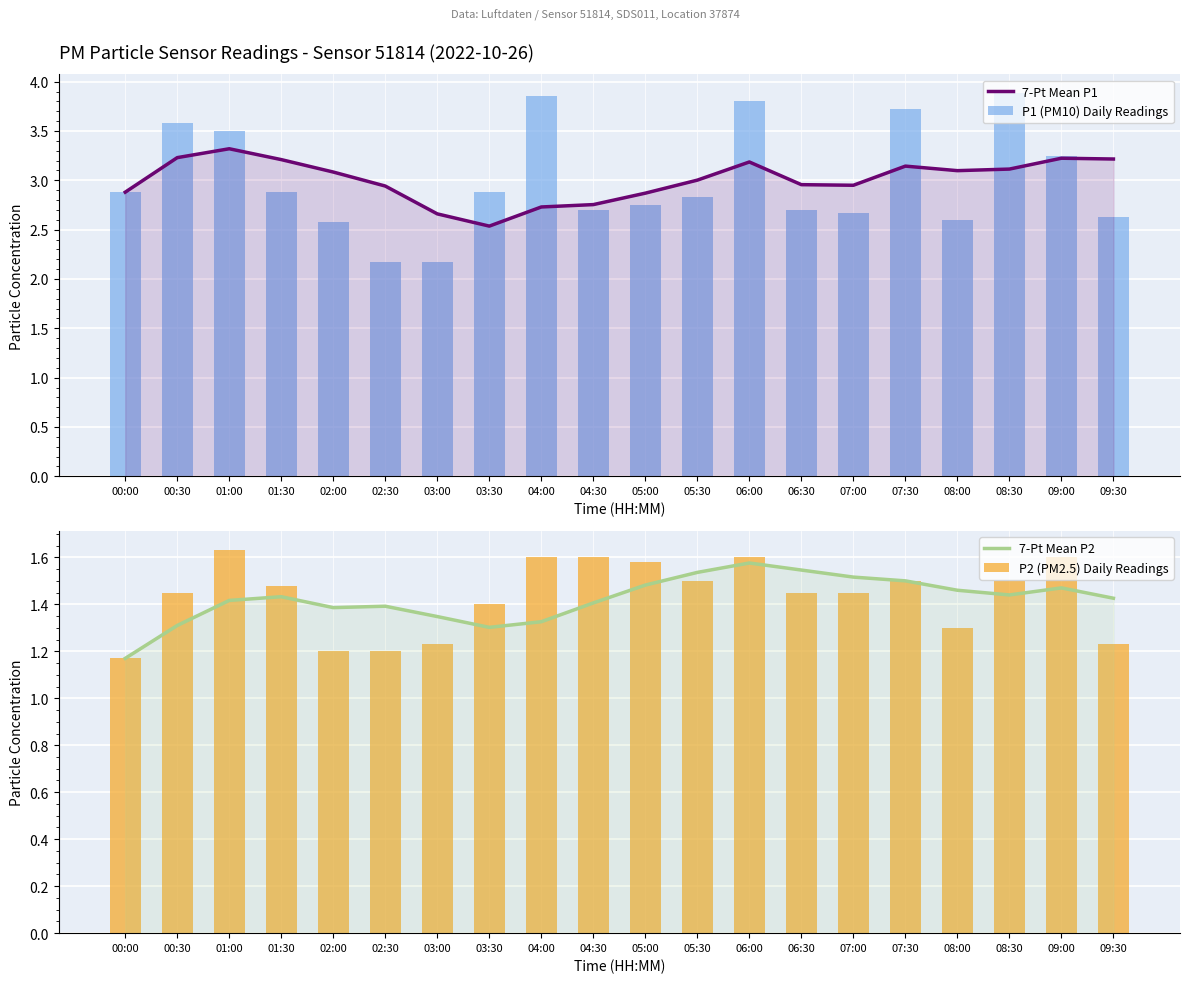

Rank the categories by P2 (PM2.5) Daily Readings value from highest to lowest.

01:00, 04:00, 04:30, 06:00, 09:00, 05:00, 05:30, 07:30, 08:30, 01:30, 00:30, 06:30, 07:00, 03:30, 08:00, 03:00, 09:30, 02:00, 02:30, 00:00